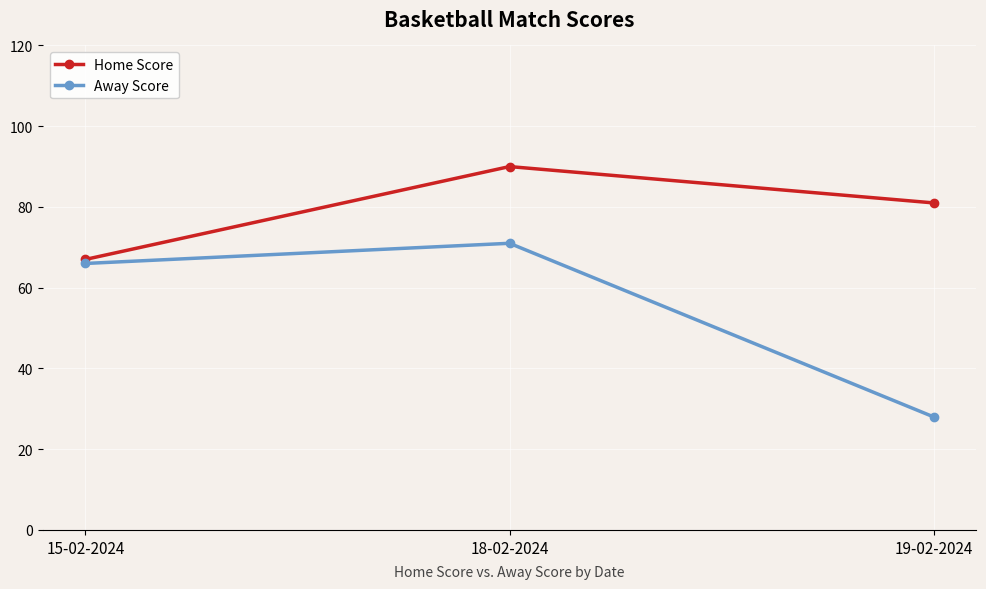

How many lines are shown in the chart?

2